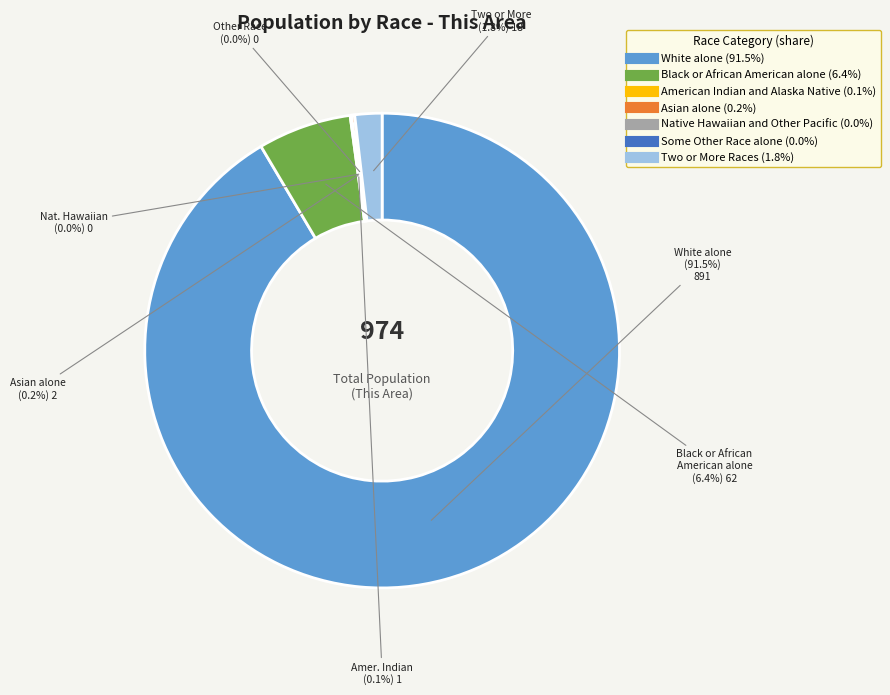

True or false: Native Hawaiian and Other Pacific accounts for 0% of the total.

True